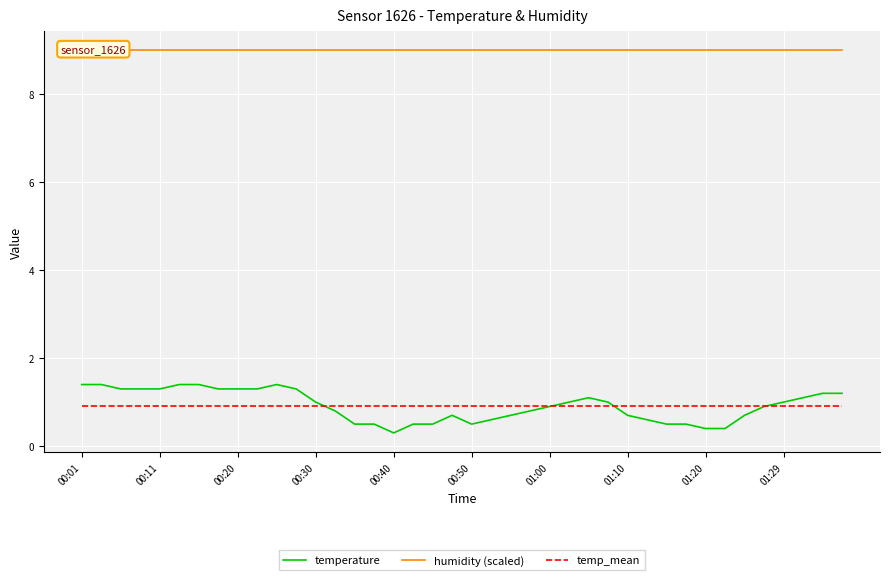

What is the minimum value for temp_mean?

0.9